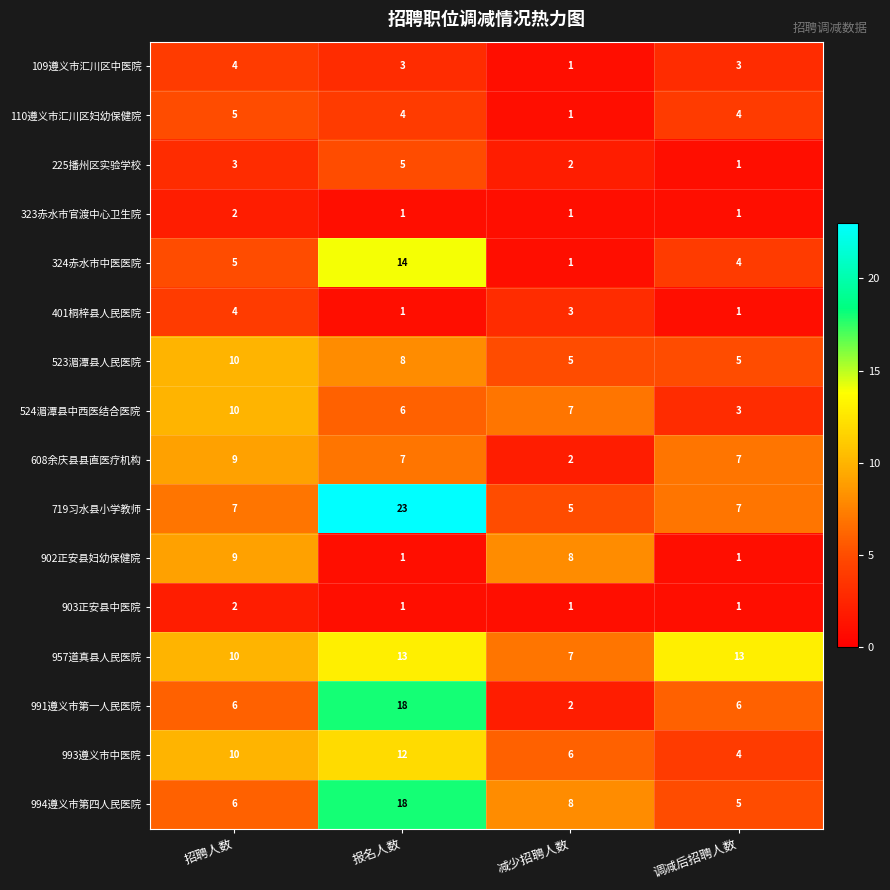

How many data points in 109遵义市汇川区中医院 are less than 3?

1